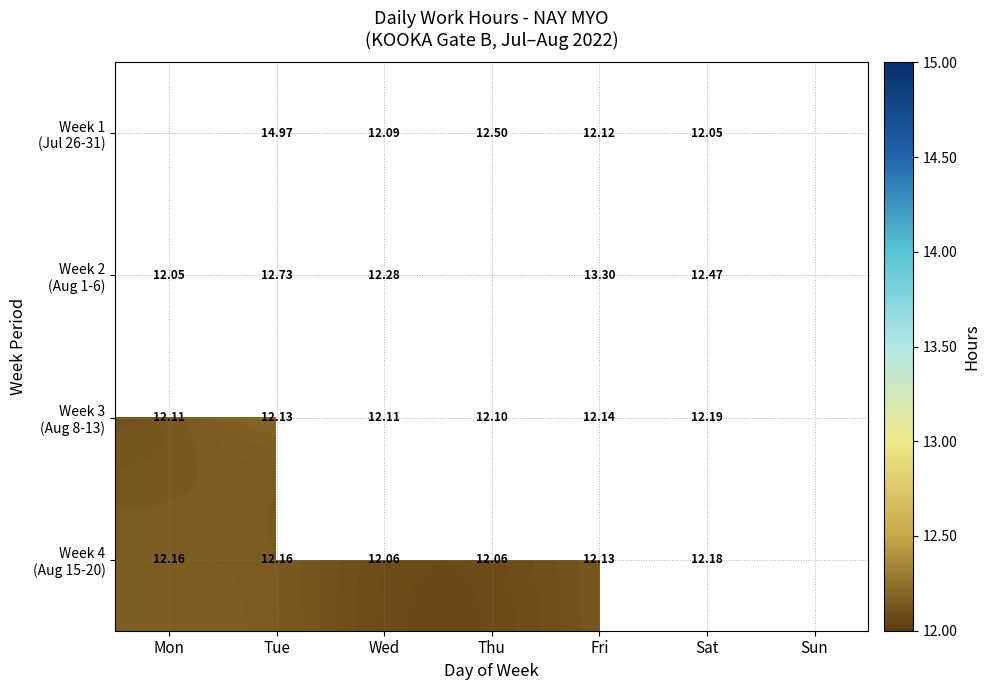

What is the sum of the Week 3 (Aug 8-13) values at Fri and Thu?

24.2